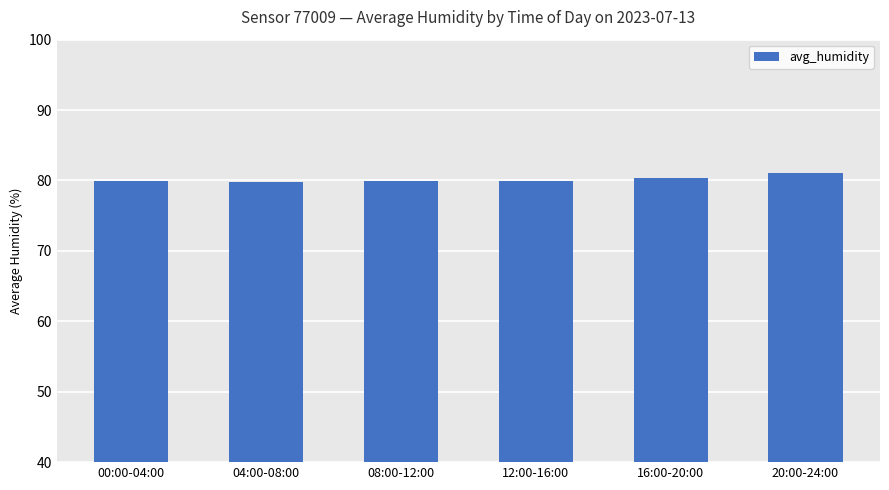

What is the minimum value shown in the chart?

79.8